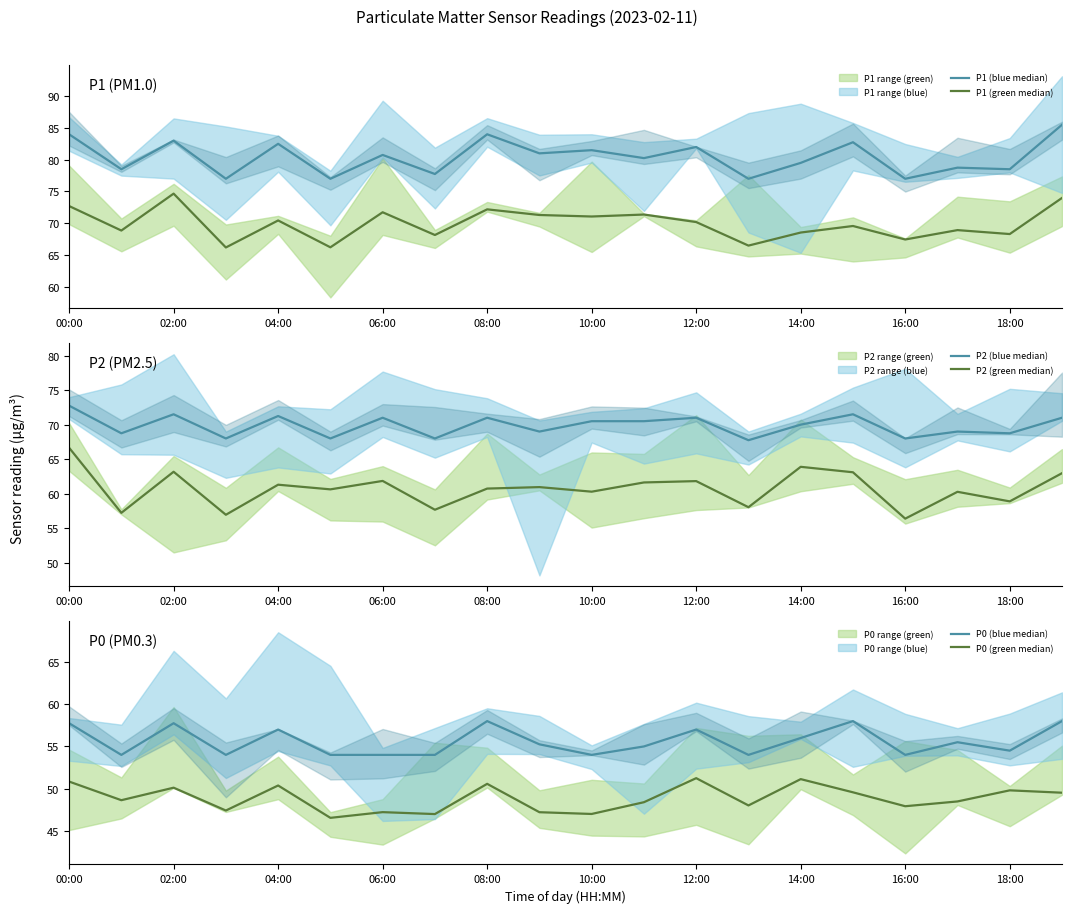

What is the difference between the maximum and minimum values in the P1 (blue median) series?

8.5